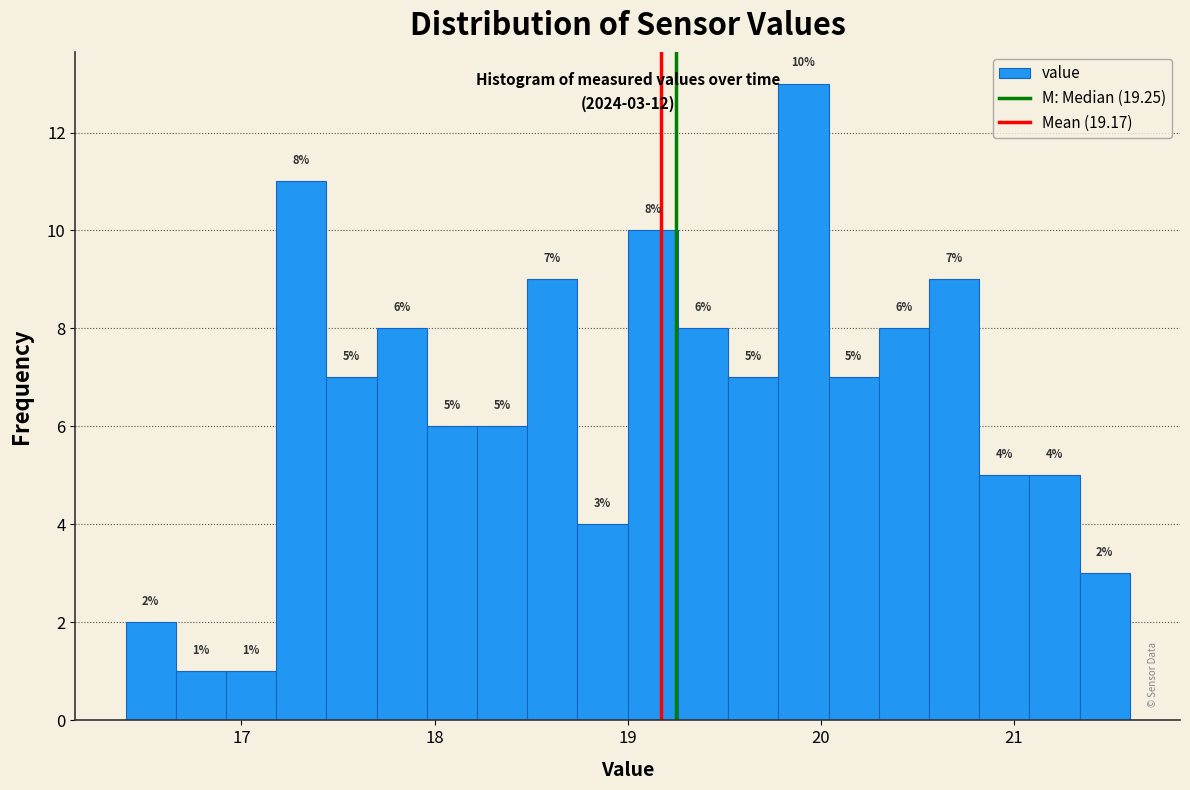

Around what value on the x-axis is the tallest bar? Give the approximate position of its centre, as read against the axis.

19.9